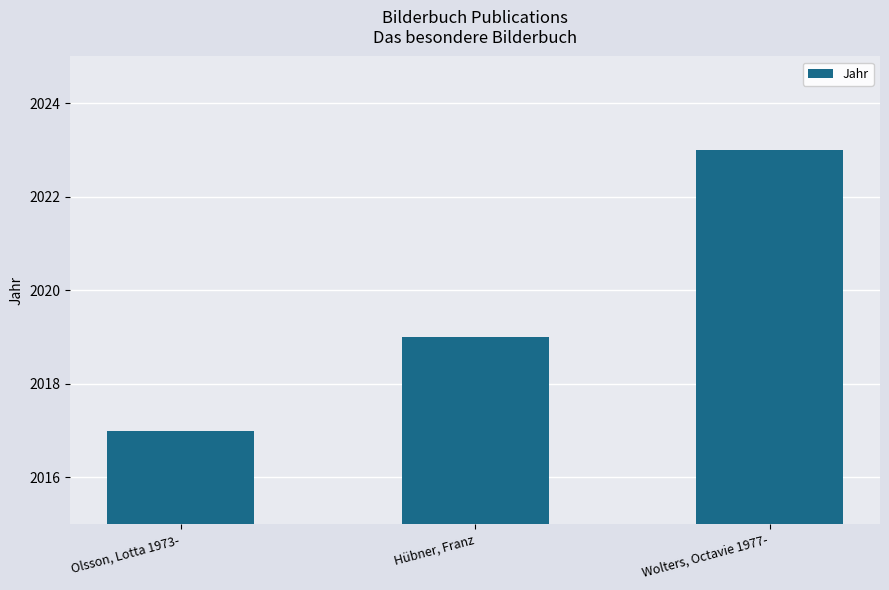

Which label corresponds to the smallest value in the chart?

Olsson, Lotta 1973-